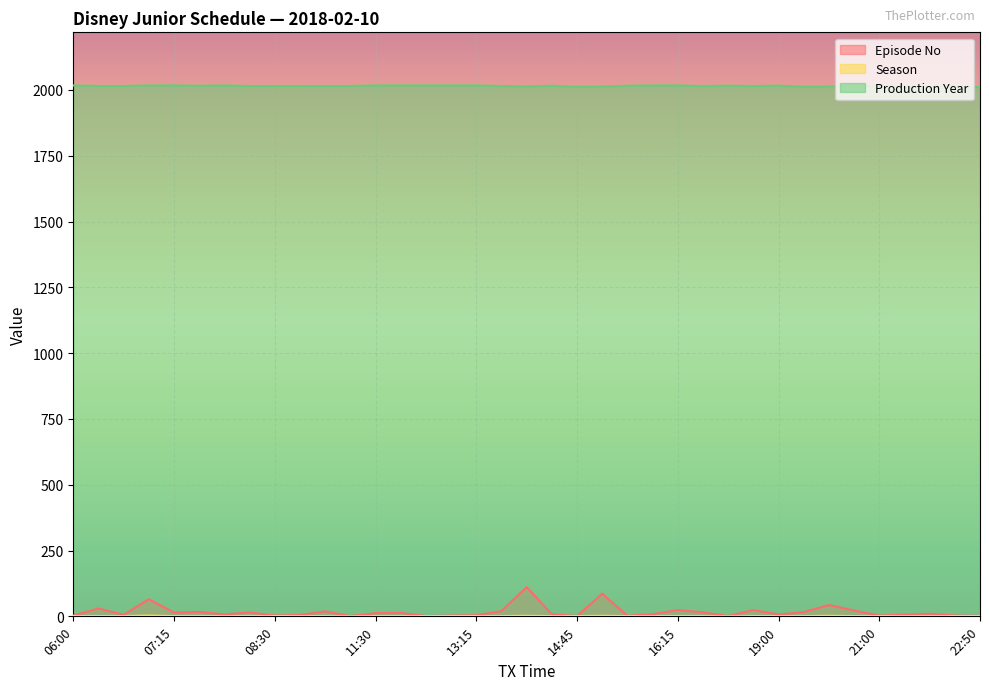

Reading left to right, what are all the values shown in this chart?

Episode No: 3	30	6	65	14	17	7	15	3	5	19	1	12	13	1	3	4	20	111	8	1	86	2	8	24	15	1	24	7	16	43	22	3	6	10	3	2
Season: 1	1	1	3	1	1	1	1	1	1	1	0	1	1	1	1	1	1	2	1	1	2	1	1	1	1	0	1	1	1	2	1	1	1	1	1	1
Production Year: 2017	2015	2015	2017	2017	2016	2017	2015	2015	2015	2015	2015	2017	2017	2017	2017	2017	2015	2013	2016	2012	2013	2016	2017	2017	2015	2016	2015	2016	2012	2013	2015	2015	2015	2012	2016	2011